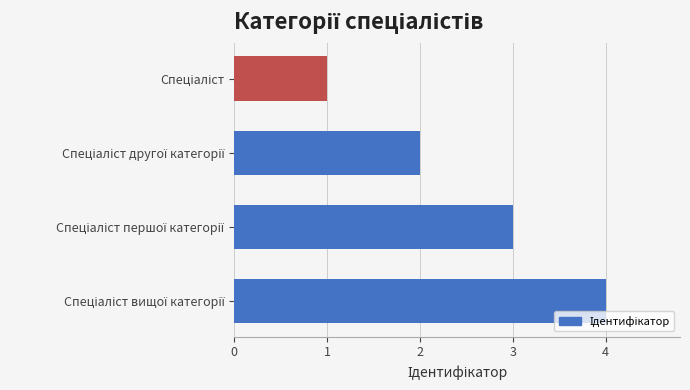

What is the minimum value shown in the chart?

1